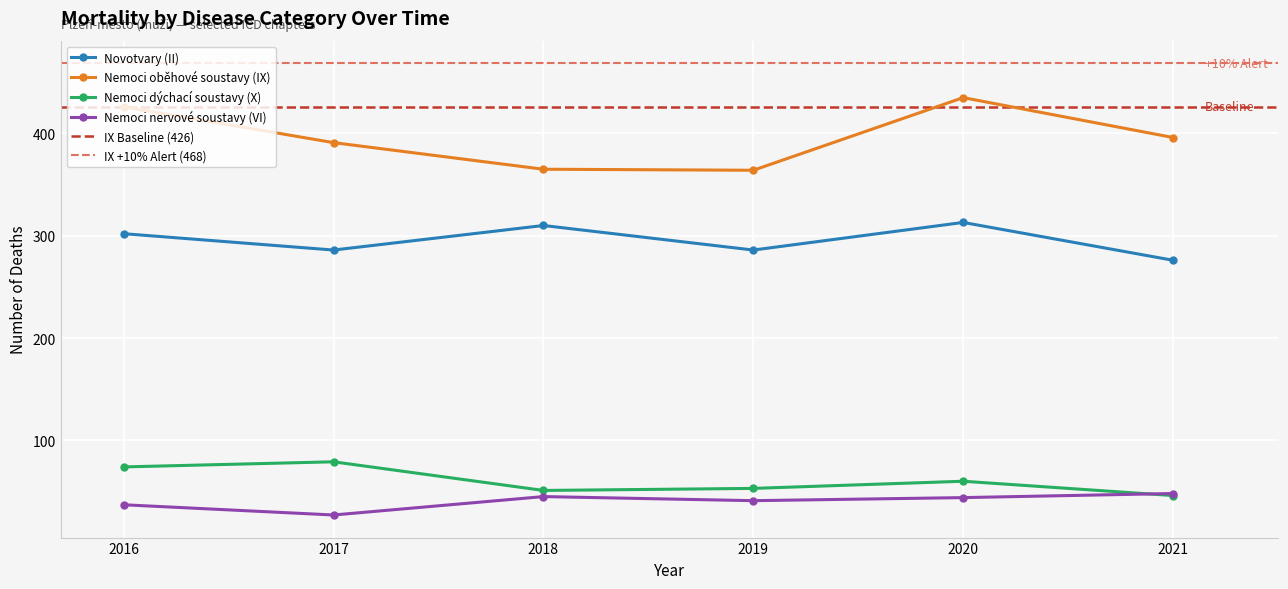

List the series in order of their peak value, highest first.

Nemoci oběhové soustavy (IX), Novotvary (II), Nemoci dýchací soustavy (X), Nemoci nervové soustavy (VI)